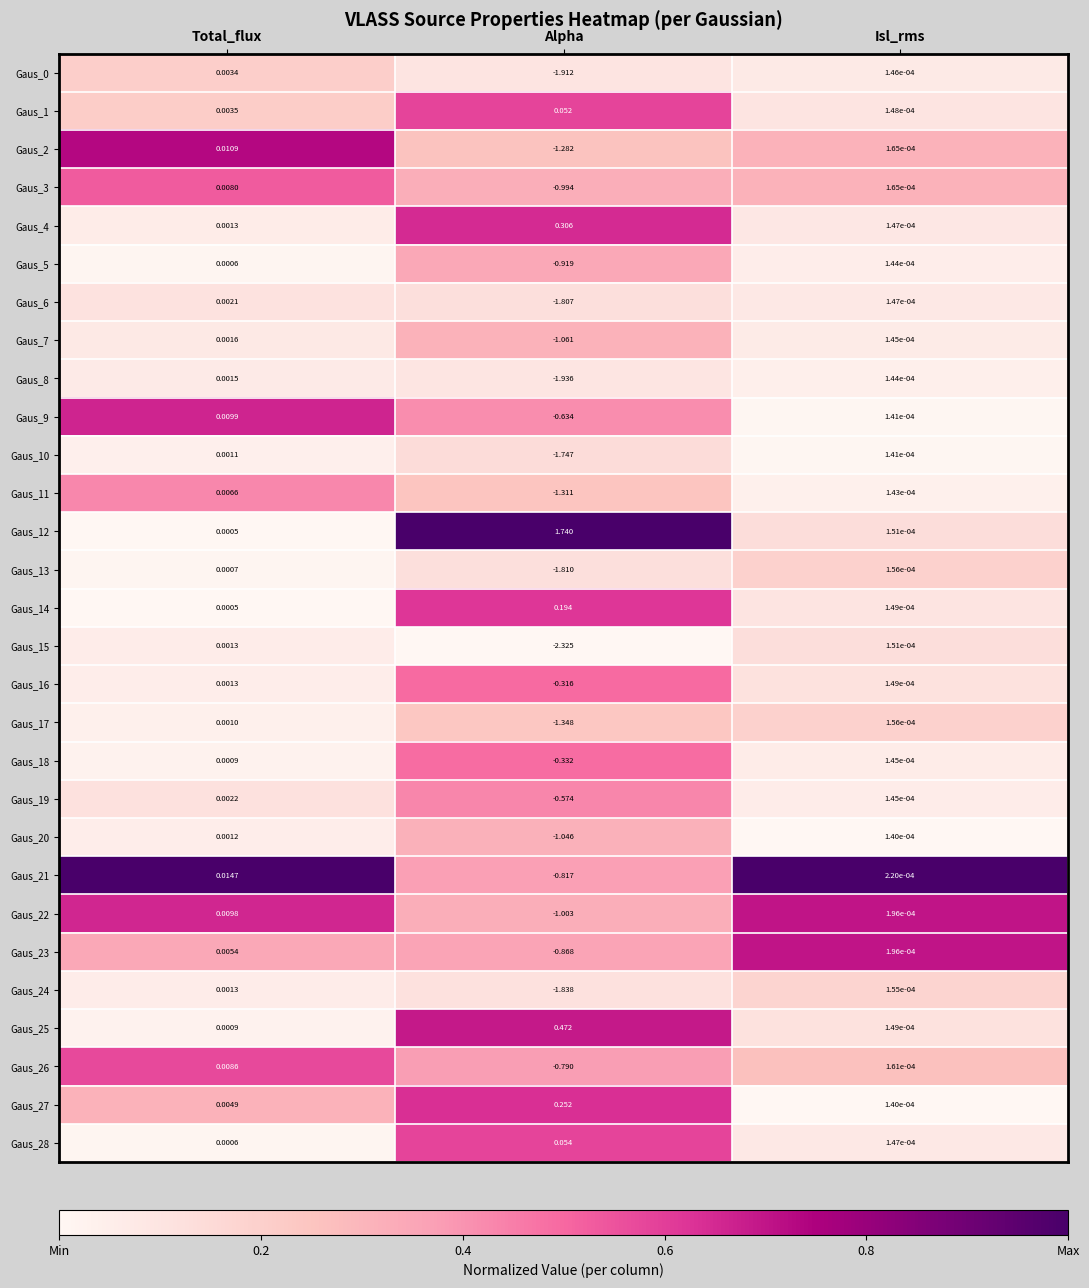

Which label corresponds to the largest value in the chart?

Alpha